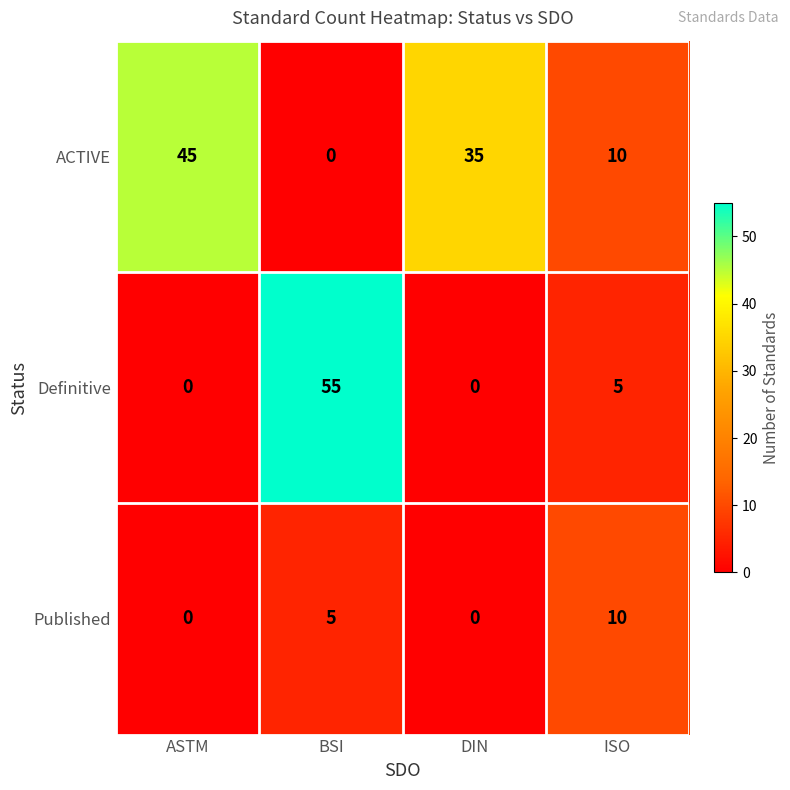

Count the number of categories in the chart.

4